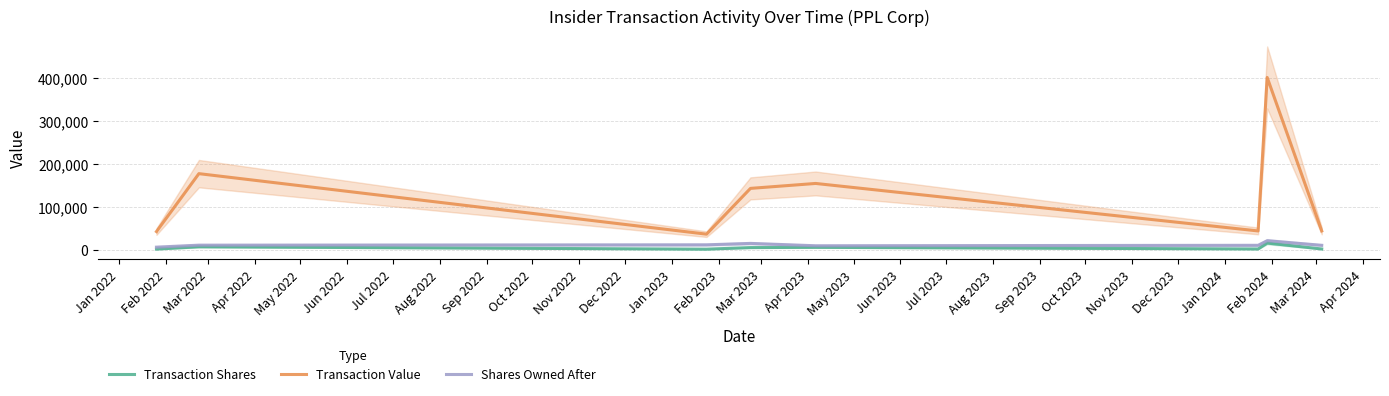

Does the chart display data point markers on the line(s)?

No